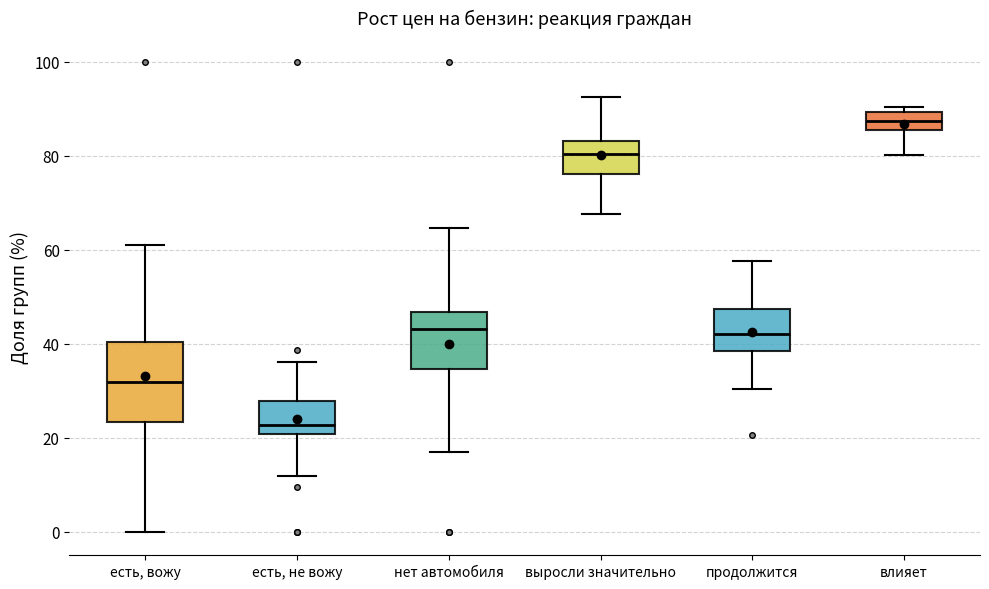

Reading left to right, transcribe this box plot: for each box, give where its median line is, the range the box spans, and where its two whiskers end, as read against the y-axis. The values are not printed on the chart, so give them approximately, as read against the axis.

есть, вожу: median 32, box 24 to 40, whiskers 0 to 62
есть, не вожу: median 22, box 20 to 28, whiskers 12 to 36
нет автомобиля: median 44, box 34 to 46, whiskers 16 to 64
выросли значительно: median 80, box 76 to 84, whiskers 68 to 92
продолжится: median 42, box 38 to 48, whiskers 30 to 58
влияет: median 88, box 86 to 90, whiskers 80 to 90 (just above the box's upper edge)